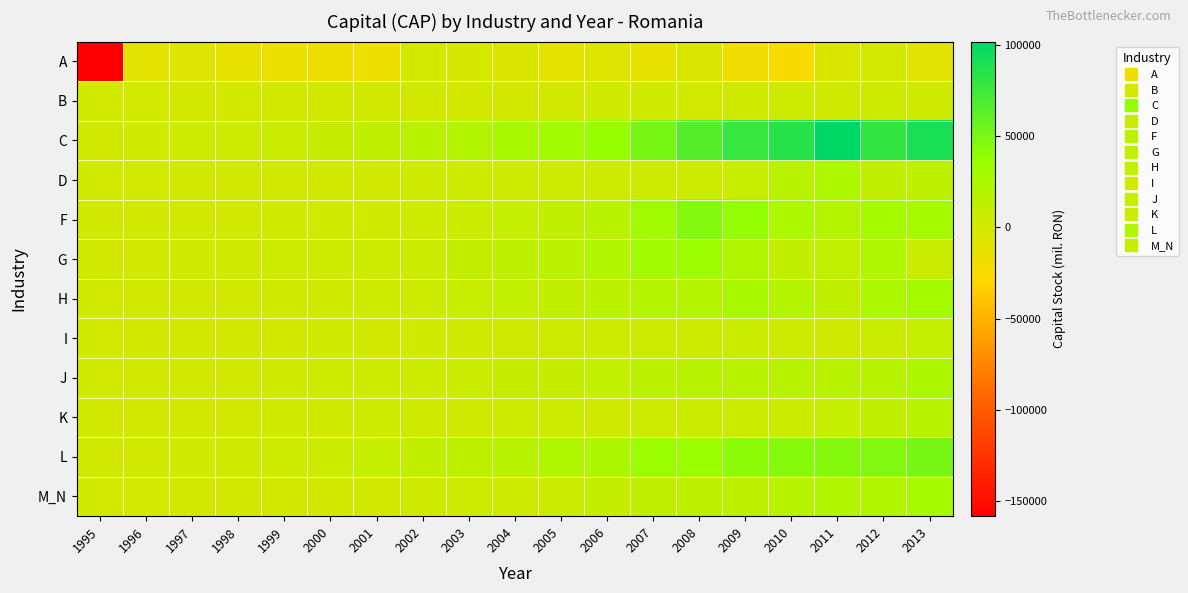

Between 2008 and 2011, which series saw the biggest shift?

C